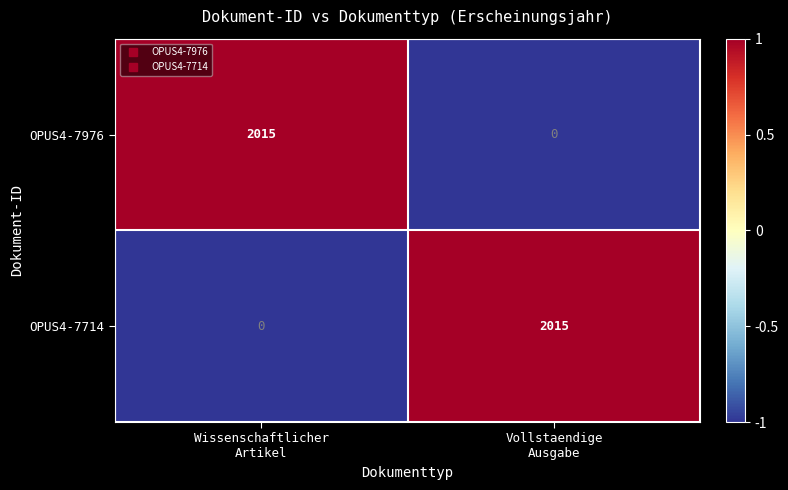

How many data points in OPUS4-7976 are less than 2015?

1